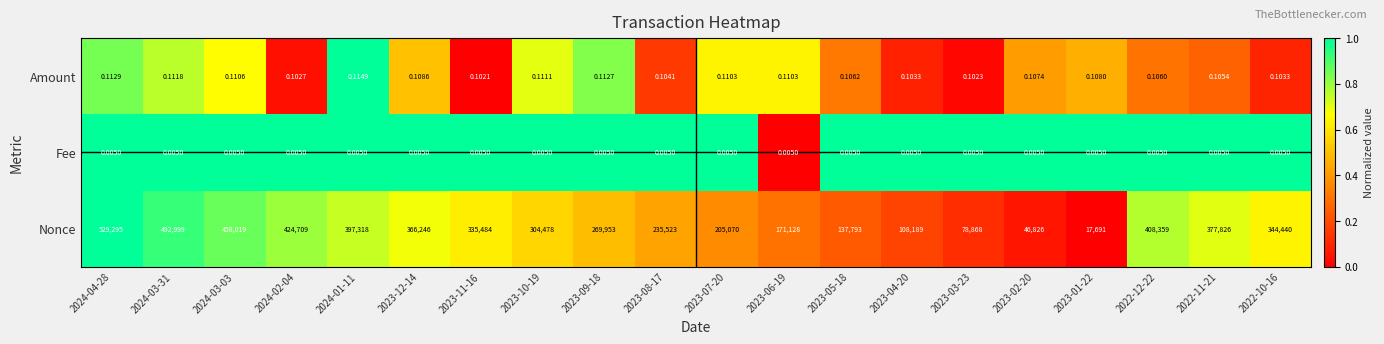

Which series has the largest total across all categories?

Nonce